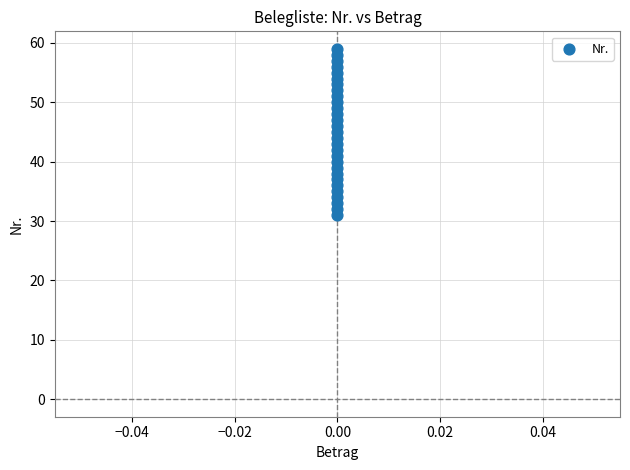

What is the range of Y values (max minus min)?

28